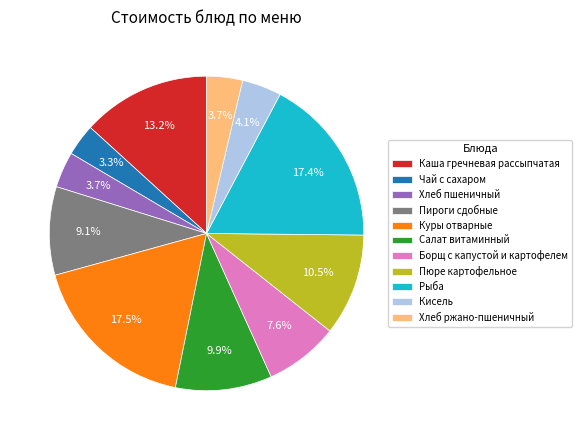

What is the ratio of the value at Рыба to the value at Борщ с капустой и картофелем?

2.3